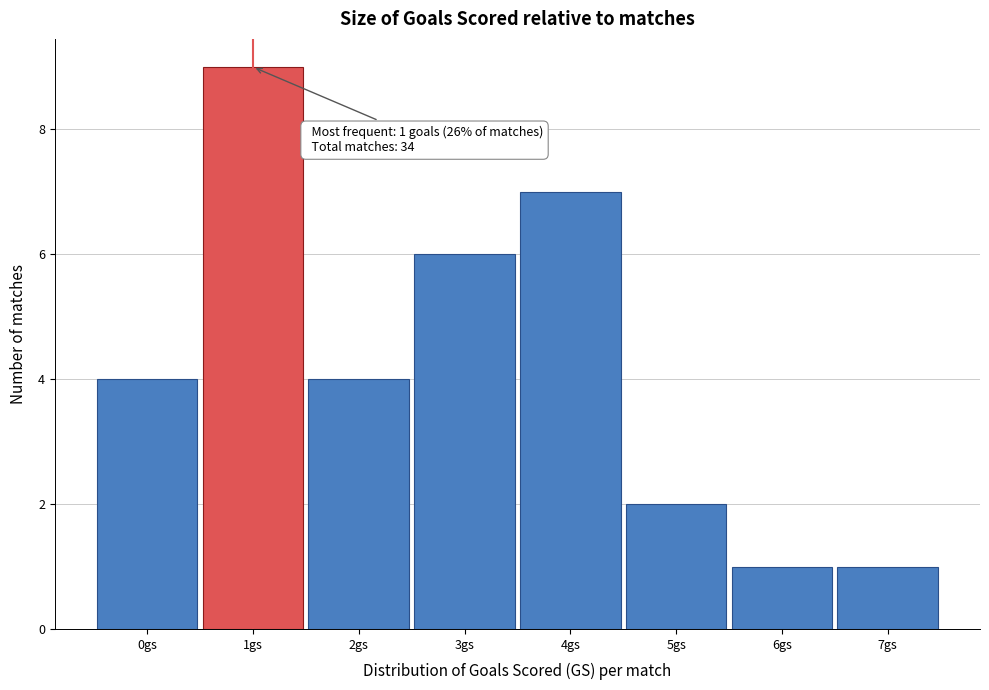

Which range on the x-axis has the tallest bar?

0.5 to 1.5